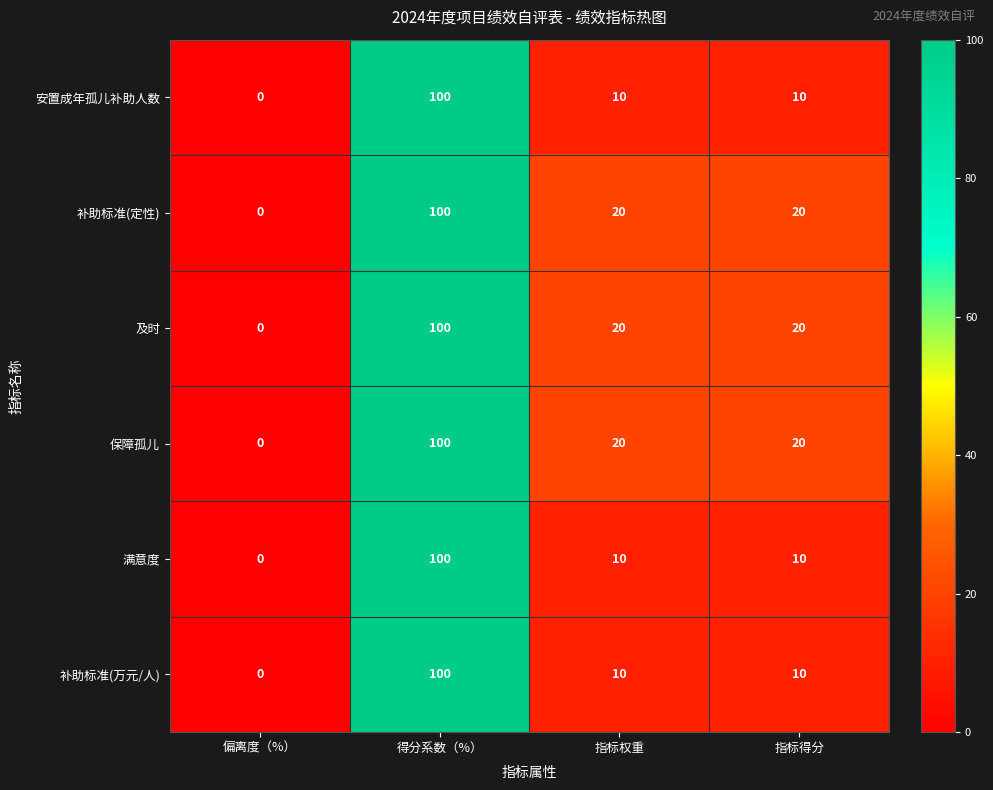

How many series are shown in this chart?

6